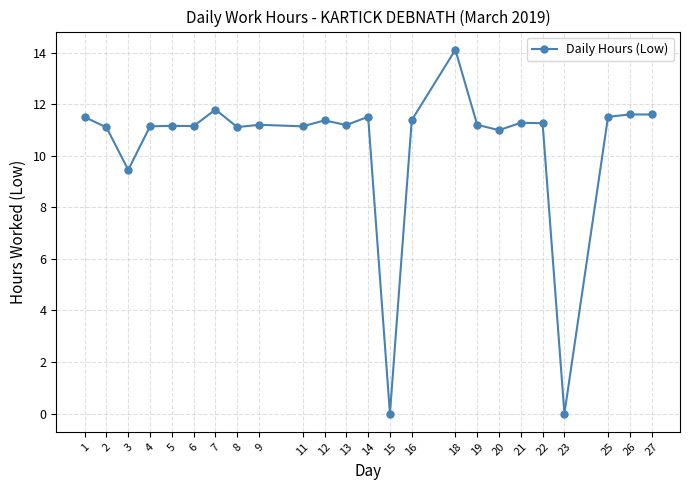

Between 25 and 2, which is larger?

25